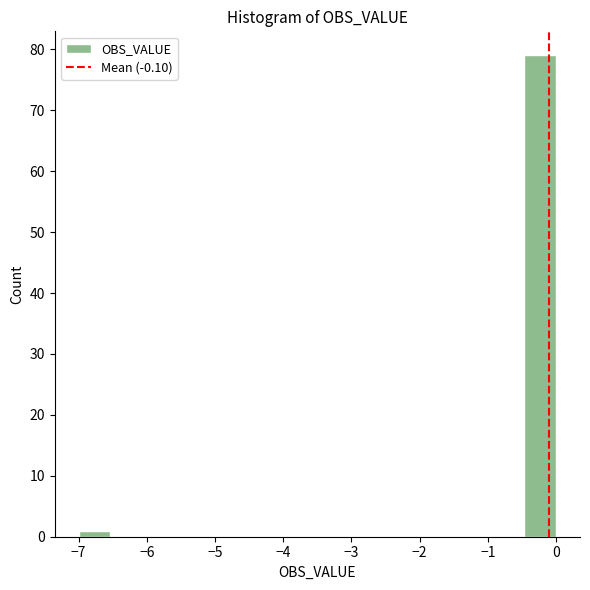

Reading left to right, list every bar in this chart as the range it spans on the x-axis followed by its height. Neither the bar edges nor the heights are printed on the chart, so give them approximately, as read against the axes.

-7.0 to -6.5: 1
-6.5 to -6.1: 0
-6.1 to -5.6: 0
-5.6 to -5.1: 0
-5.1 to -4.7: 0
-4.7 to -4.2: 0
-4.2 to -3.7: 0
-3.7 to -3.3: 0
-3.3 to -2.8: 0
-2.8 to -2.3: 0
-2.3 to -1.9: 0
-1.9 to -1.4: 0
-1.4 to -0.9: 0
-0.9 to -0.5: 0
-0.5 to 0.0: 79